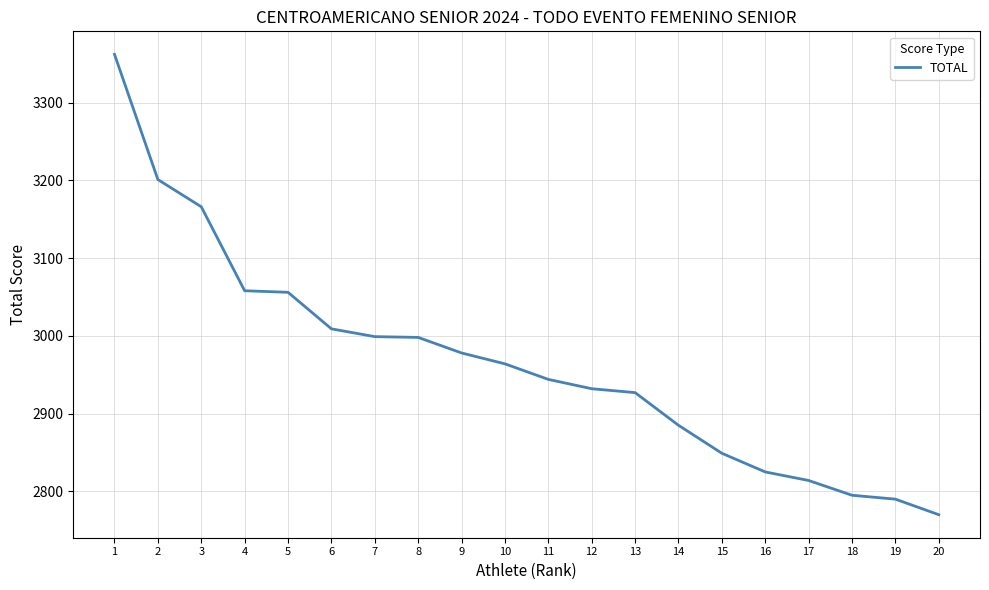

What is the difference between the maximum and minimum values?

592